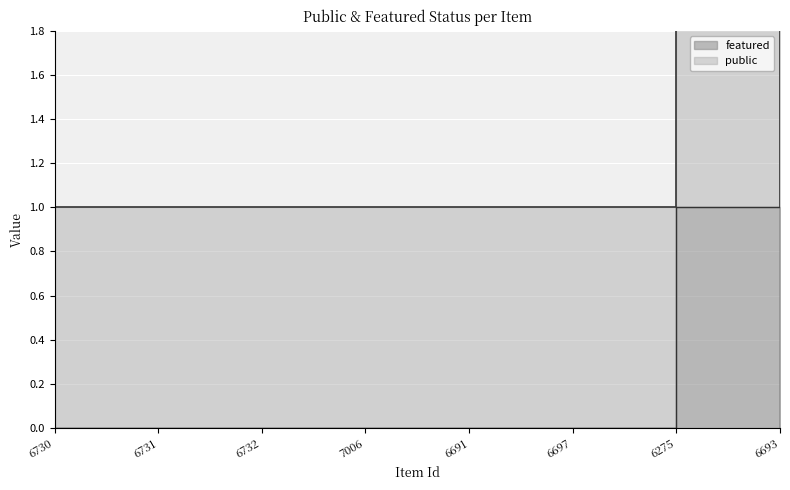

Between 6730 and 7006, which is larger?

6730